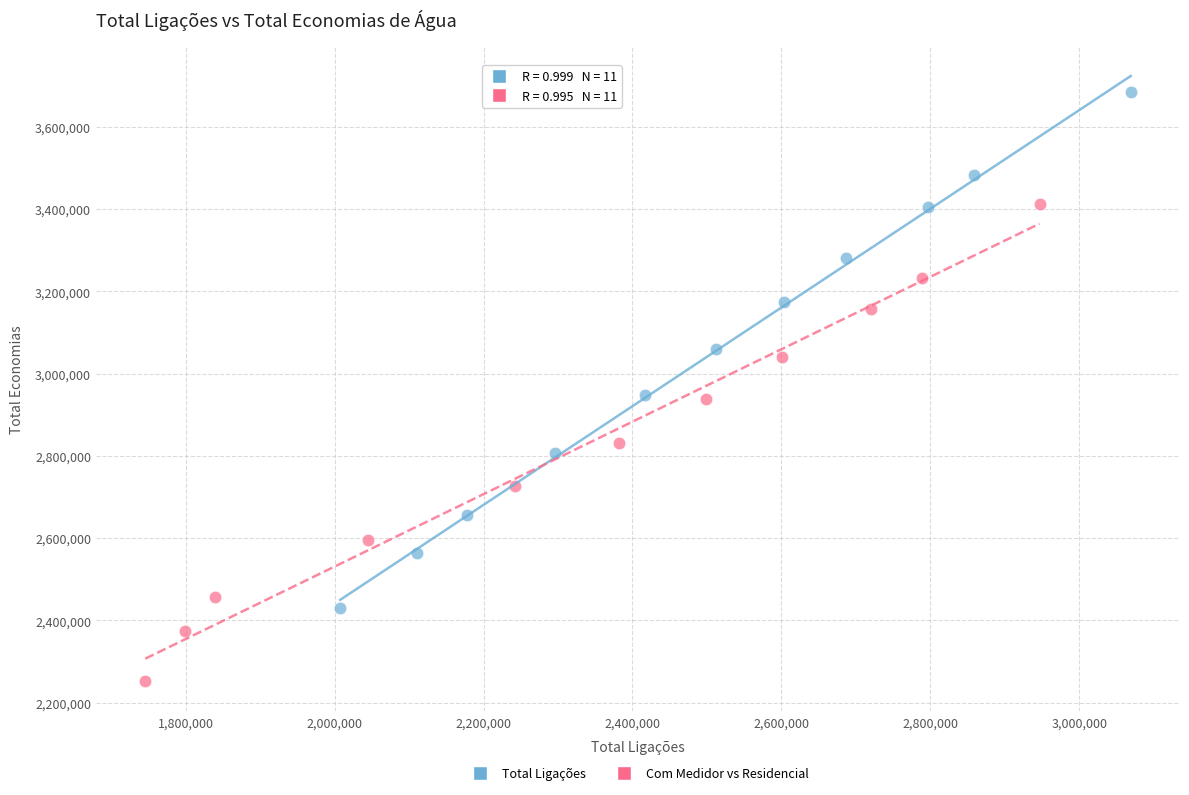

Which series reaches the minimum Y coordinate?

Com Medidor vs Residencial